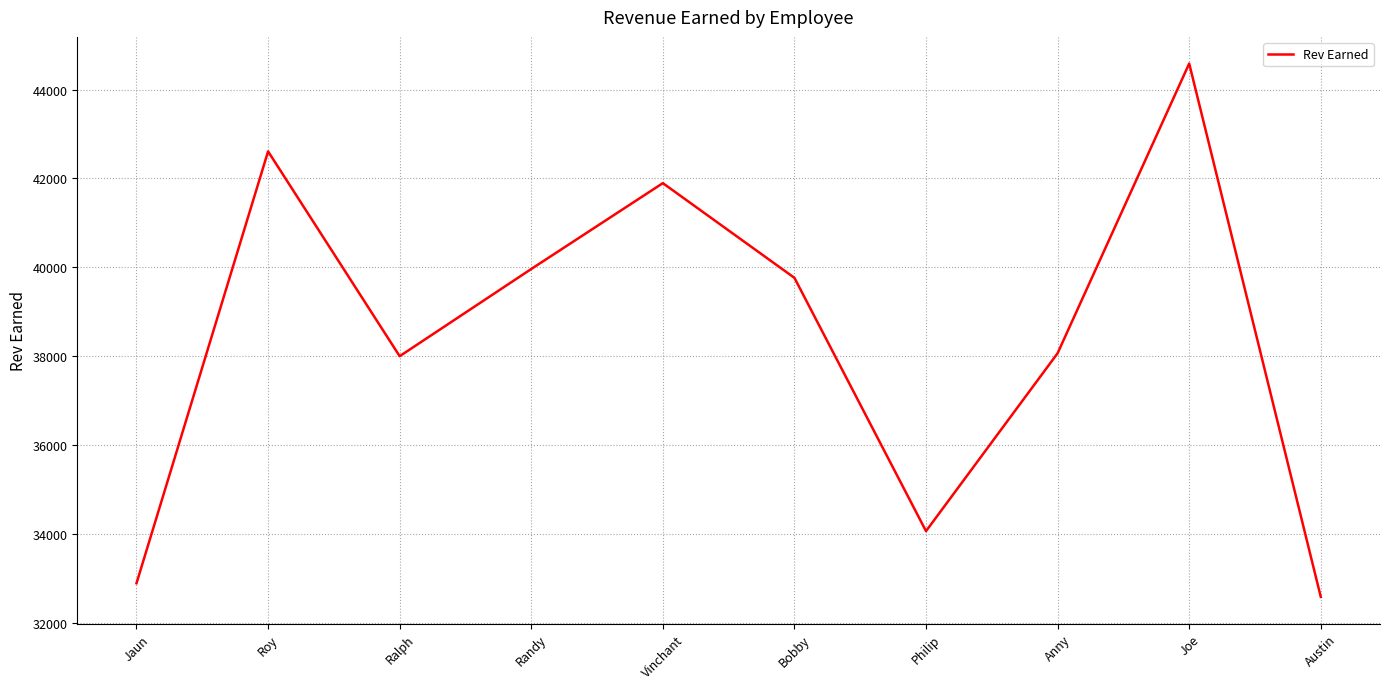

What is the smallest value displayed?

32579